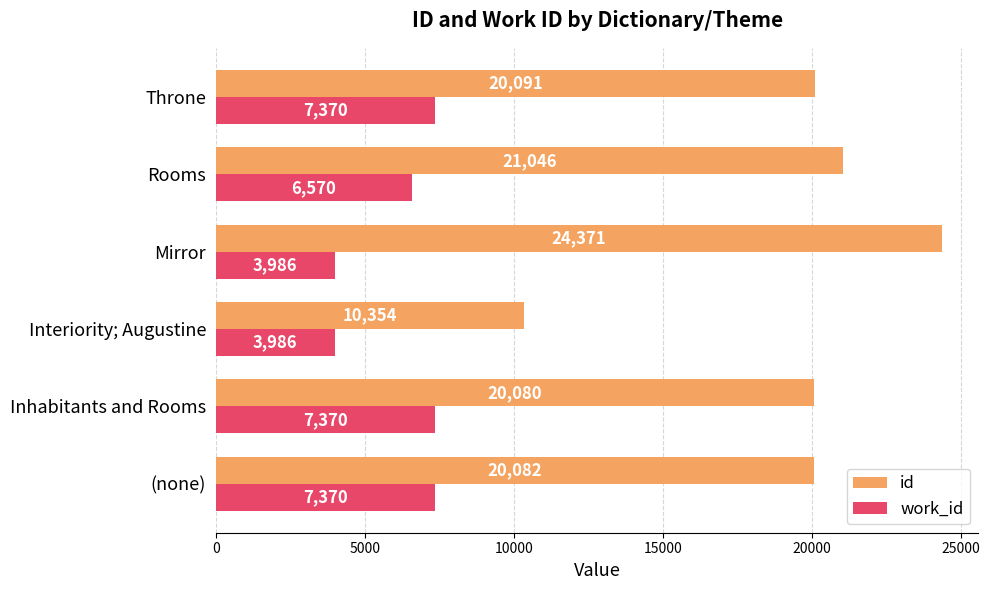

The value of id at Throne is 6046.2. True or false?

False